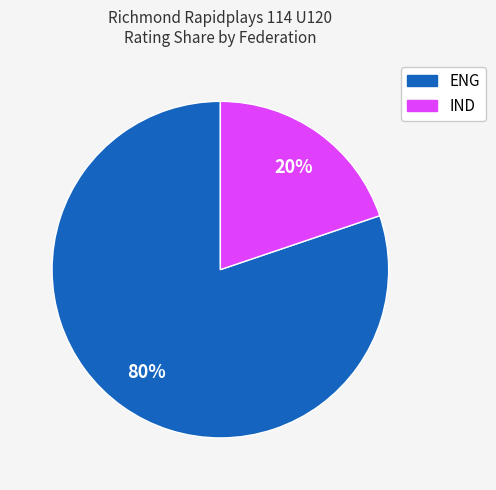

Is there a majority slice in this chart?

Yes